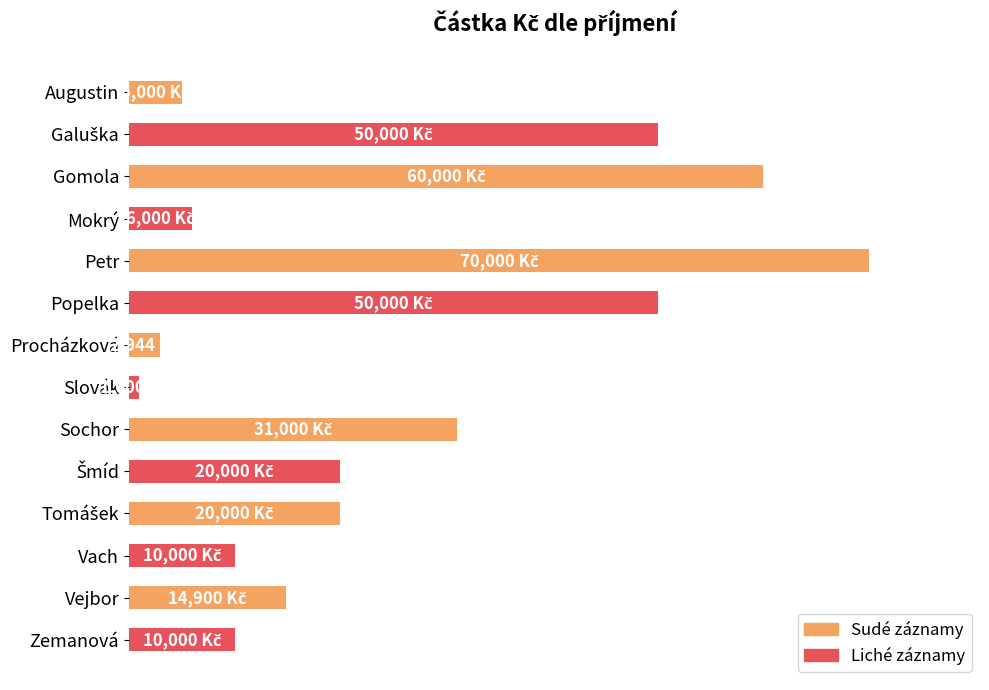

Does the chart contain any negative values?

No